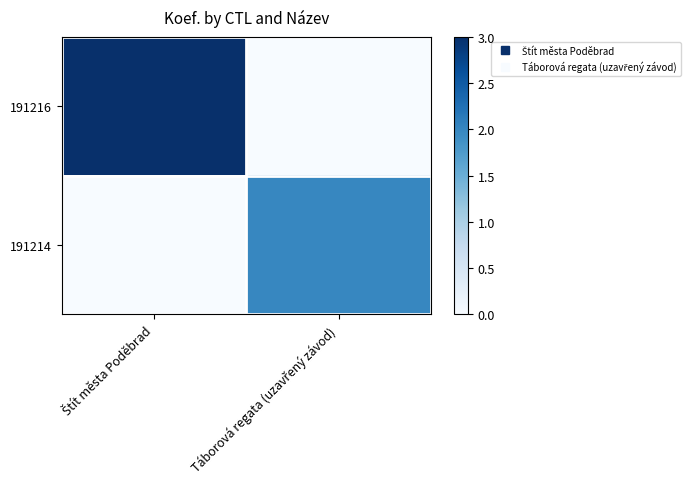

What is the total value across all series at Štít města Poděbrad?

3